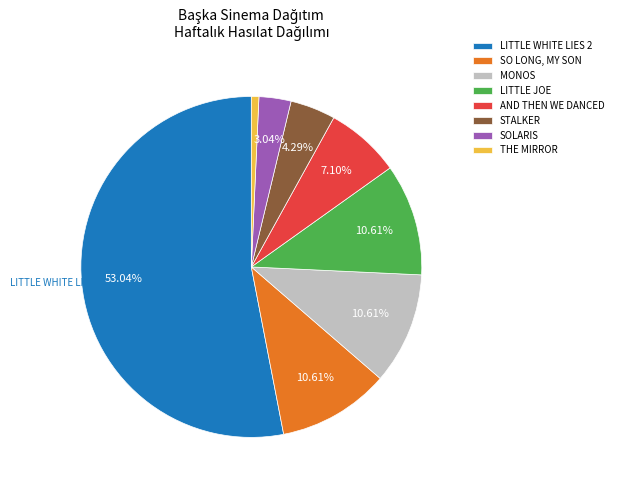

Is there any slice that represents more than half of the pie?

Yes